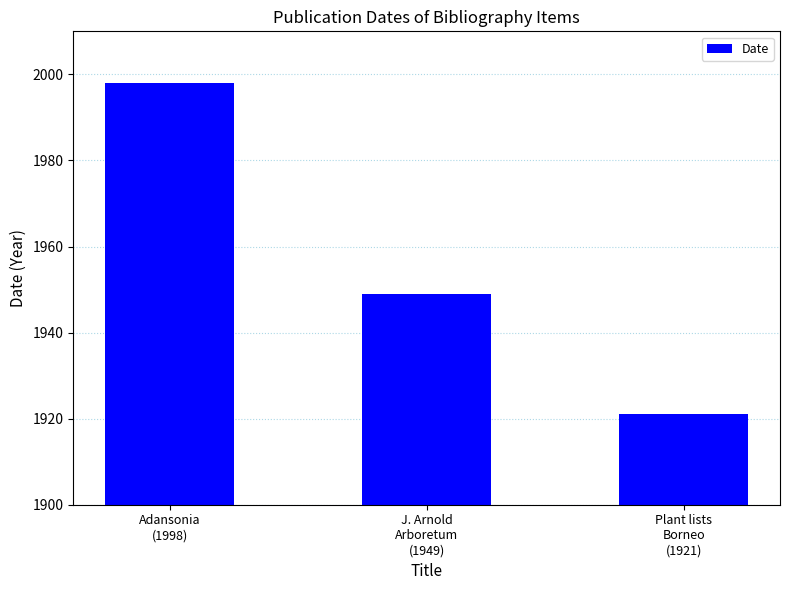

What is the difference between the maximum and minimum values?

77